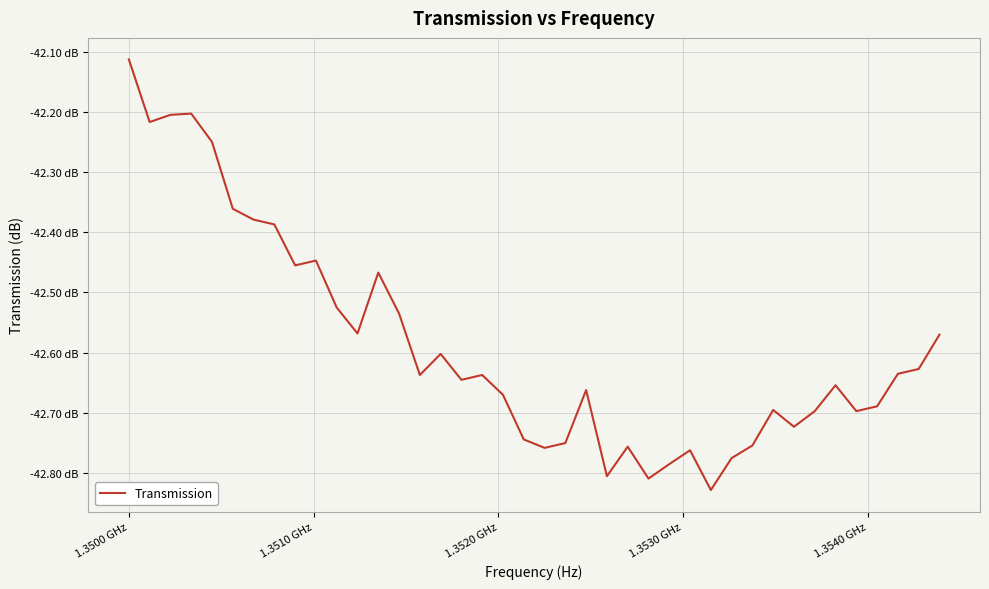

What is the difference between the second highest and minimum values?

0.6